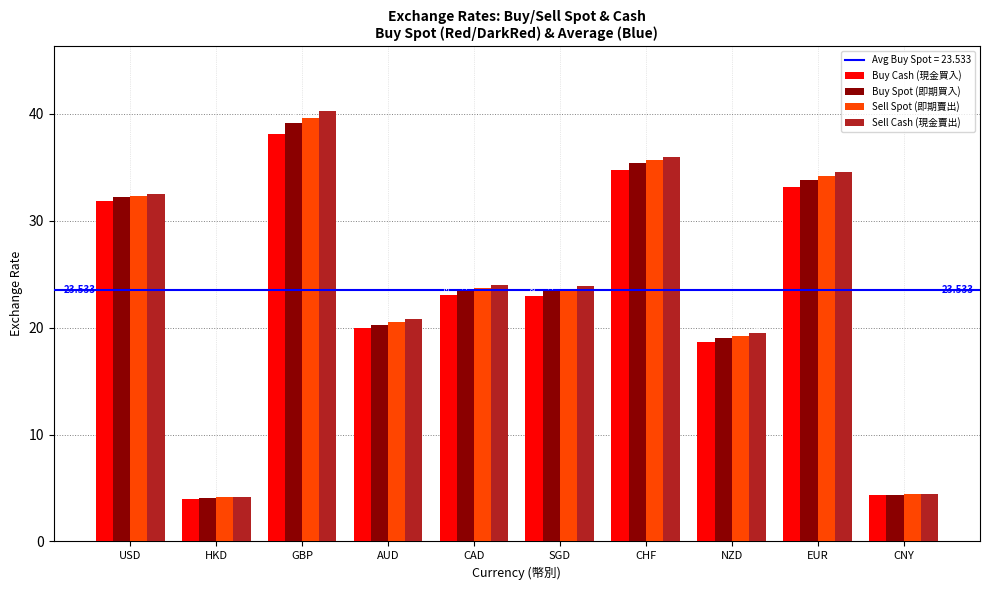

How many bars are there in each group?

4